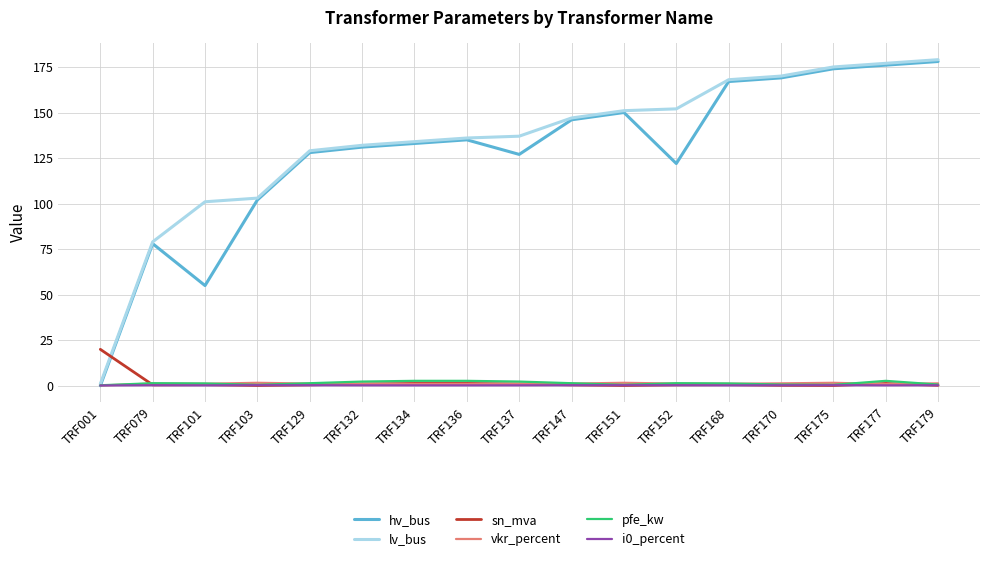

At which label does lv_bus reach its minimum?

TRF001